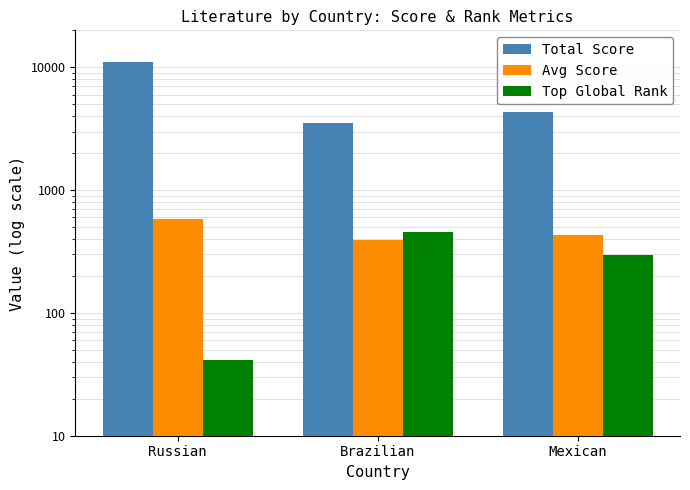

What is the label of the 2nd bar from the right?

Brazilian